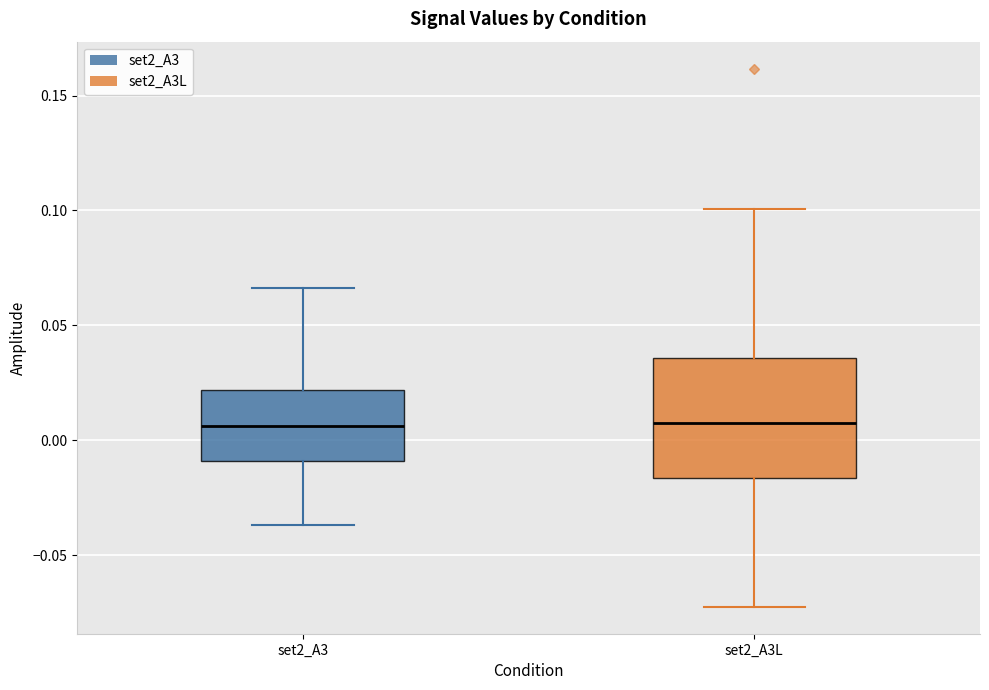

Which box is the tallest, from its lower edge to its upper edge?

set2_A3L